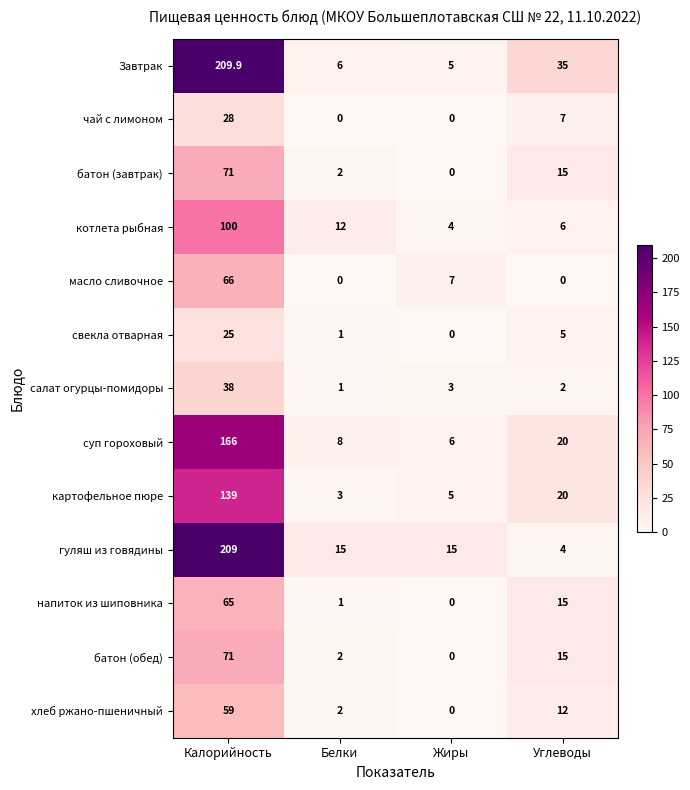

At which category is the sum across all series the highest?

Калорийность